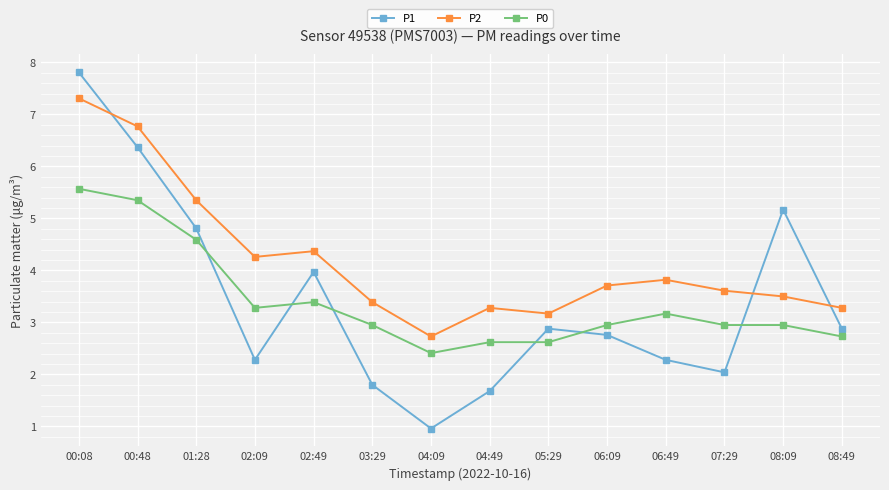

Between which two adjacent categories do P1 and P2 first intersect?

00:08 and 00:48